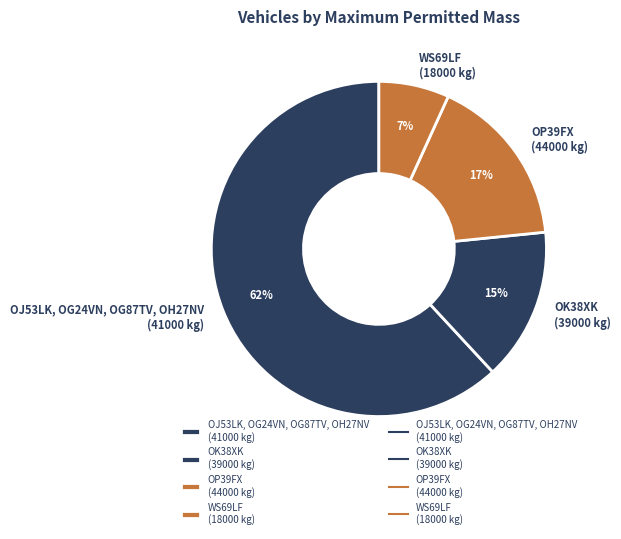

Which category has the biggest portion of the pie?

OJ53LK, OG24VN, OG87TV, OH27NV (41000 kg)